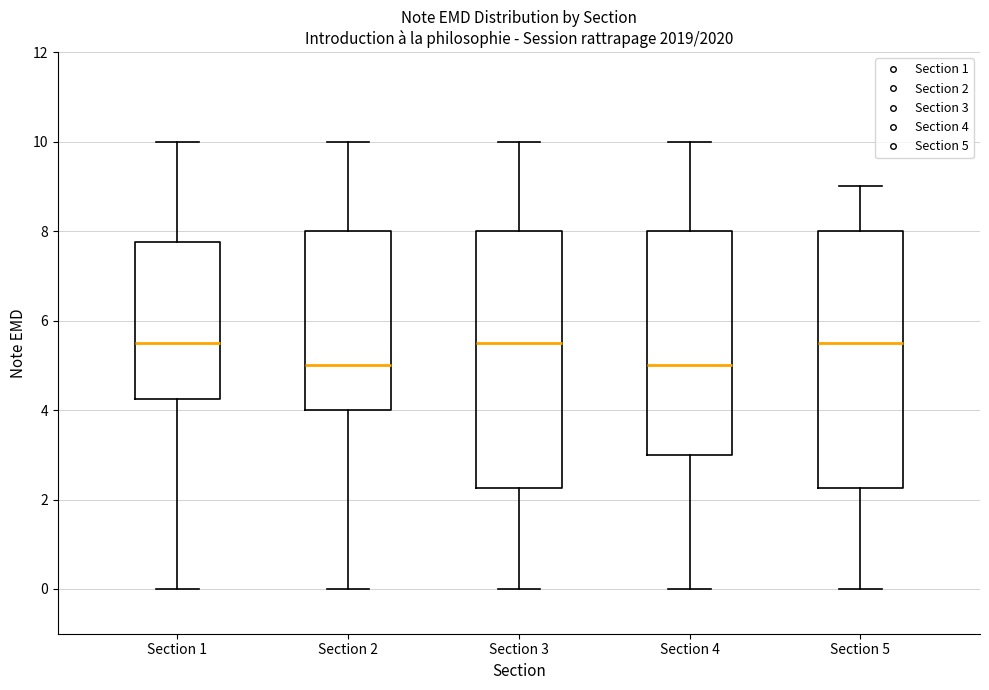

Reading left to right, transcribe this box plot: for each box, give where its median line is, the range the box spans, and where its two whiskers end, as read against the y-axis. The values are not printed on the chart, so give them approximately, as read against the axis.

Section 1: median 5.6, box 4.2 to 7.8, whiskers 0.0 to 10.0
Section 2: median 5.0, box 4.0 to 8.0, whiskers 0.0 to 10.0
Section 3: median 5.6, box 2.2 to 8.0, whiskers 0.0 to 10.0
Section 4: median 5.0, box 3.0 to 8.0, whiskers 0.0 to 10.0
Section 5: median 5.6, box 2.2 to 8.0, whiskers 0.0 to 9.0